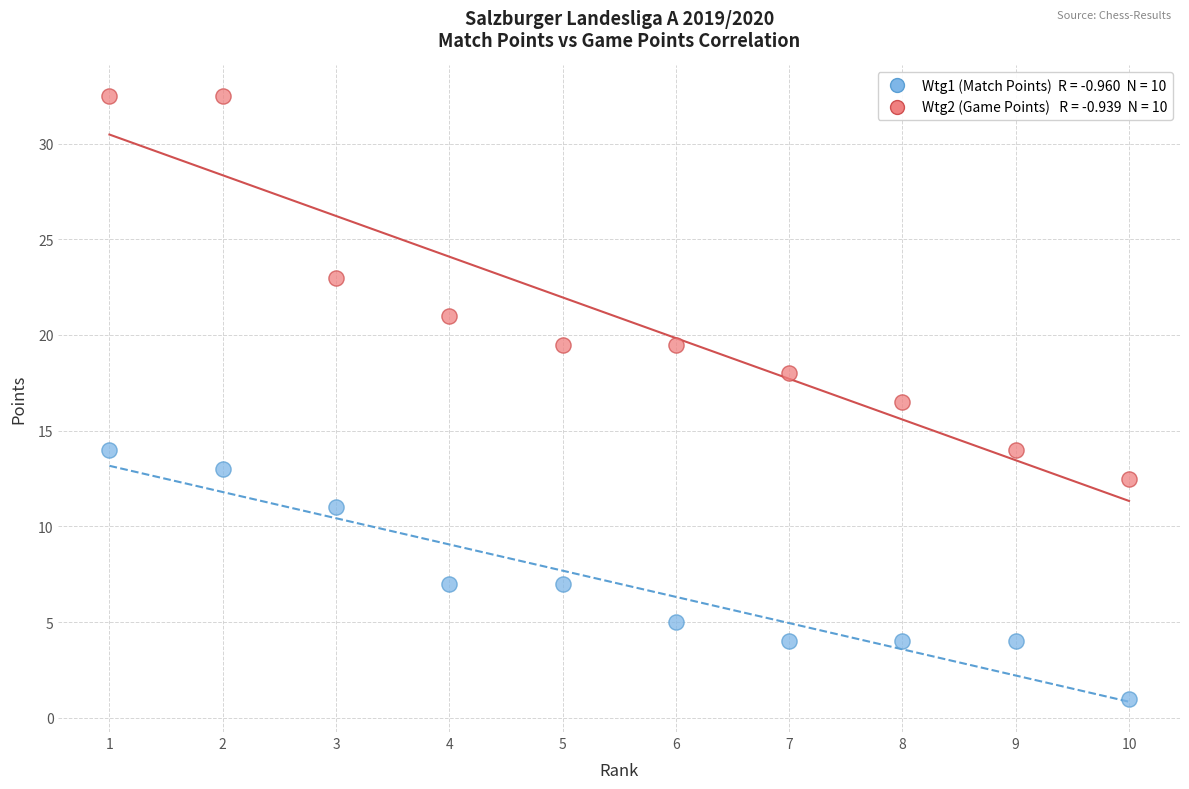

Across all data points, what is the range of X values (max minus min)?

9.0